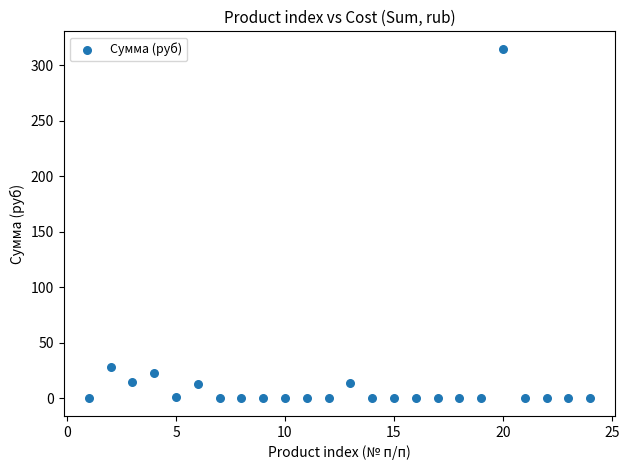

What is the range of Y values (max minus min)?

315.0